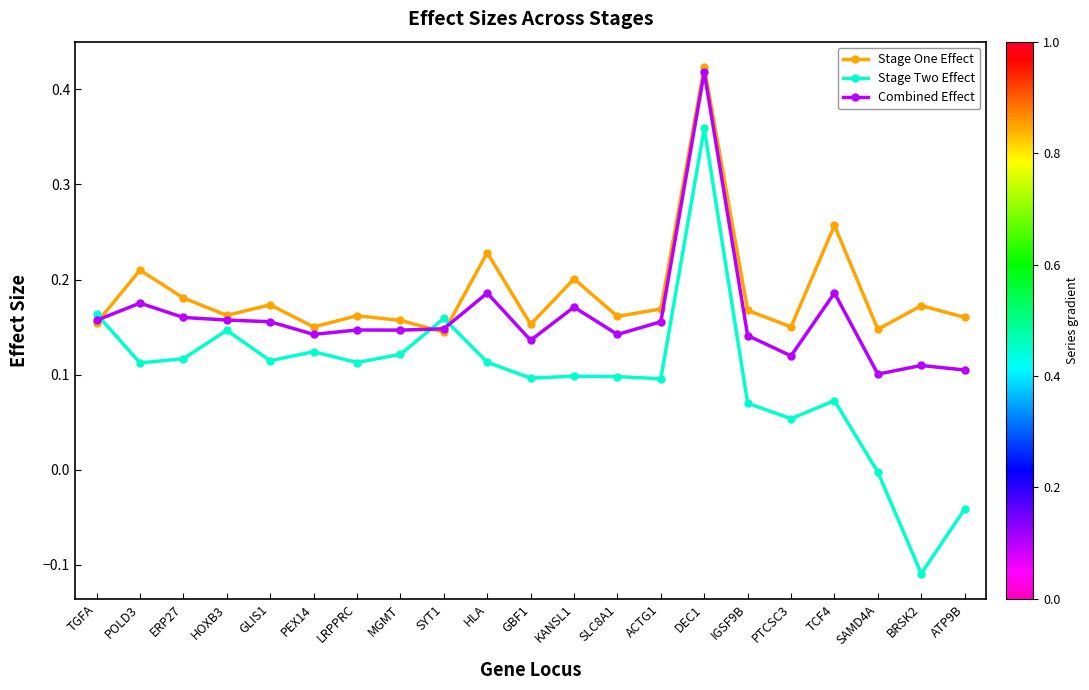

Which label corresponds to the smallest value in the chart?

BRSK2